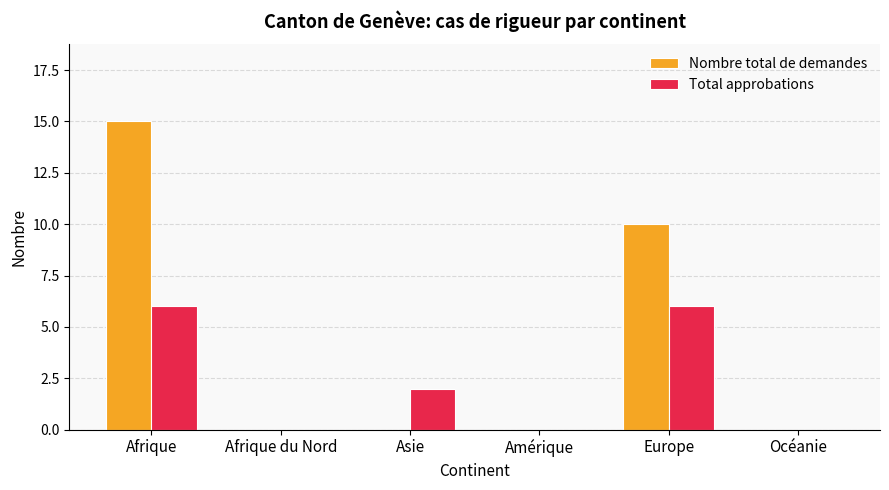

Count the number of data series in this chart.

2